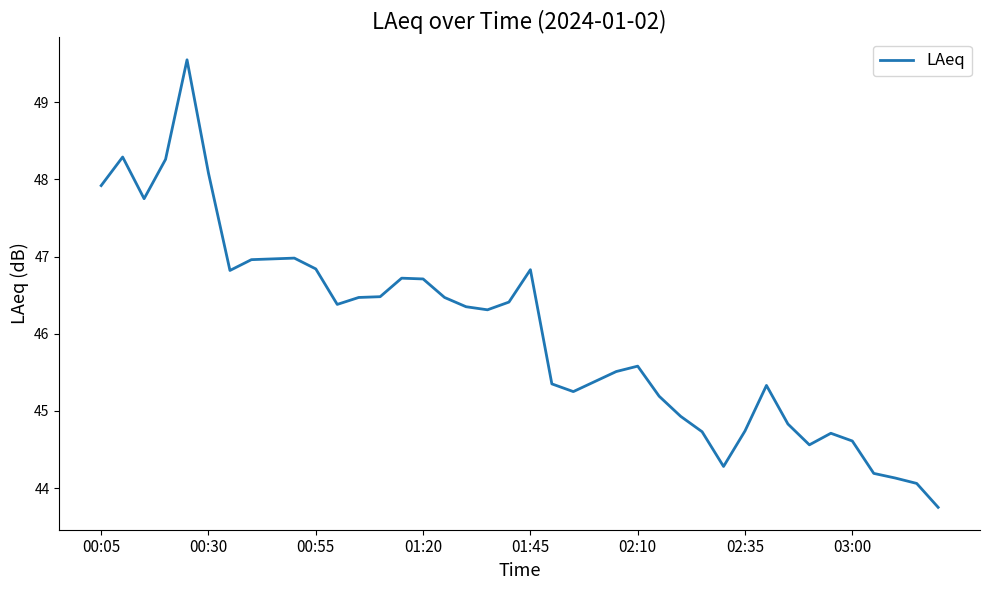

Does the chart display data point markers on the line(s)?

No